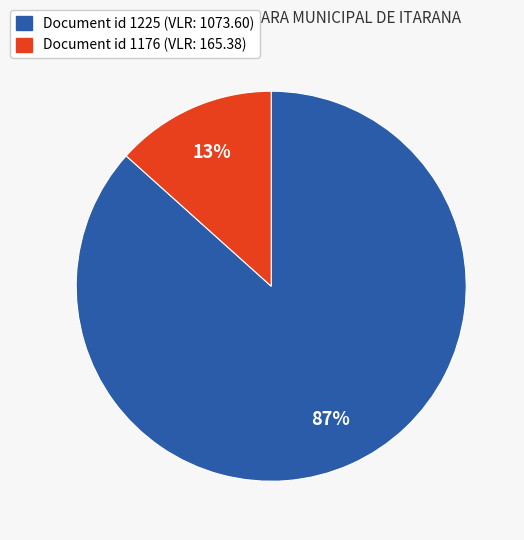

Is there any slice that represents more than half of the pie?

Yes